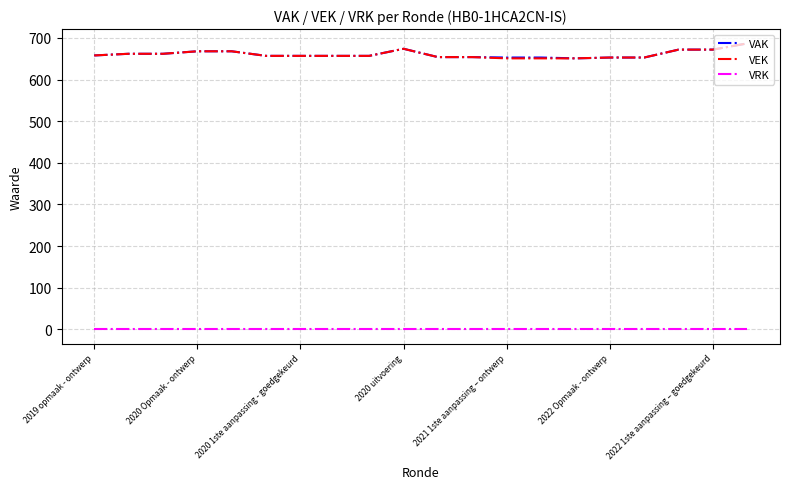

Count the number of data series in this chart.

3